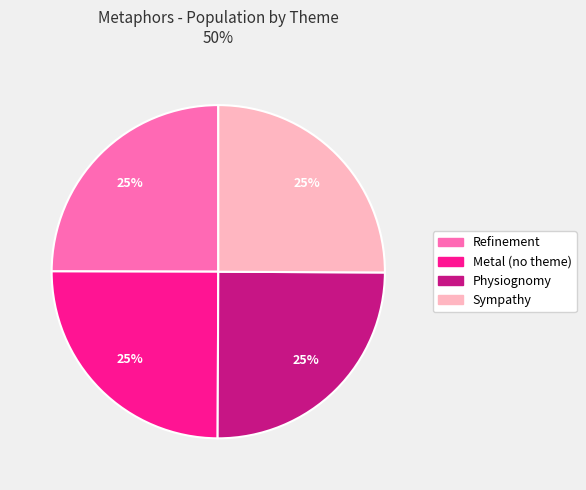

What is the ratio of the value at Metal (no theme) to the value at Physiognomy?

1.0